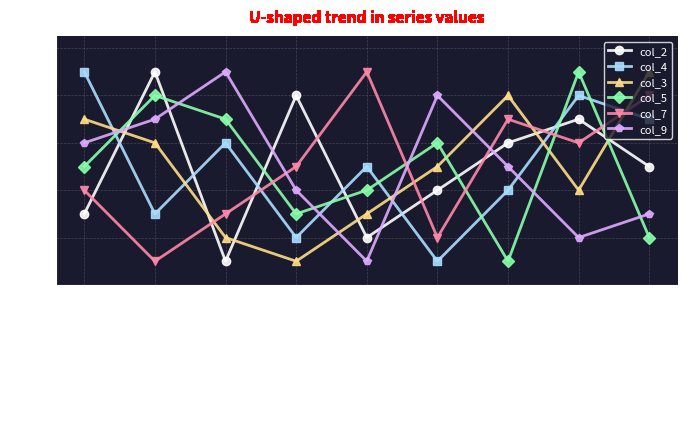

What is the average value of the col_5 series?

5